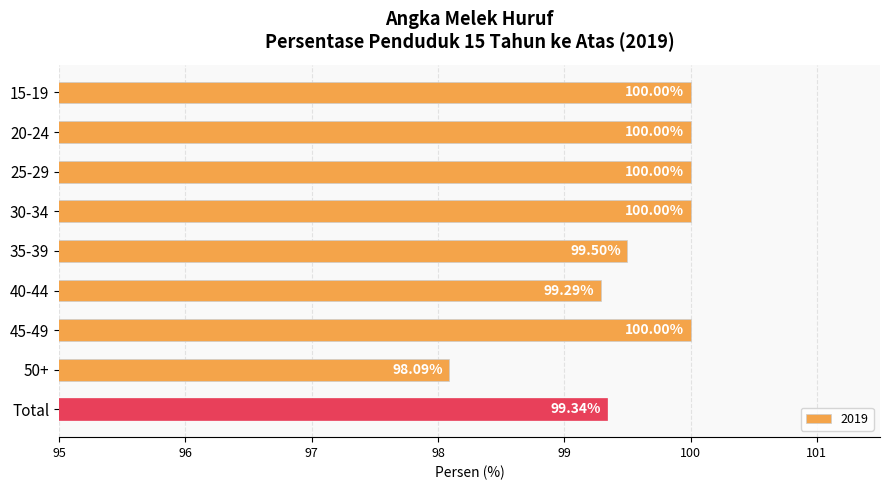

What is the ratio of the value at Total to the value at 30-34?

1.0